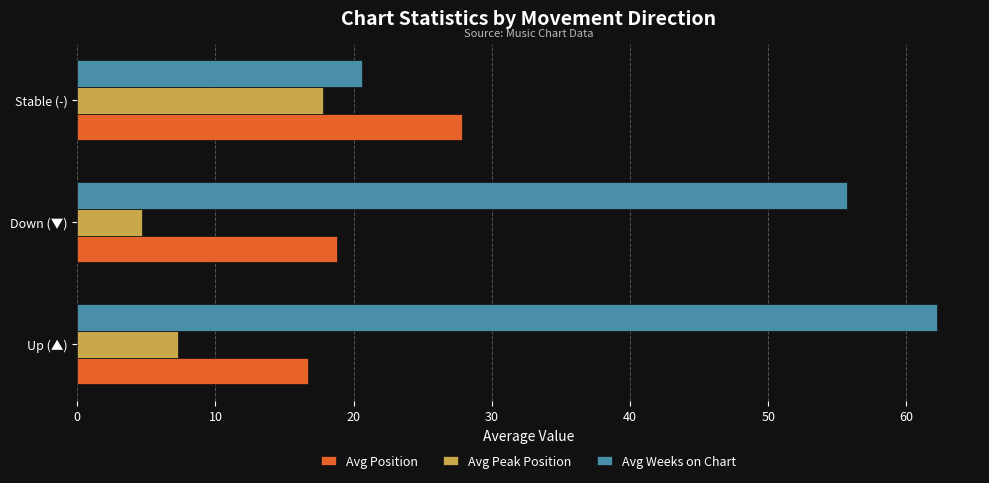

Where is Avg Weeks on Chart nearest to the value 41?

Down (▼)